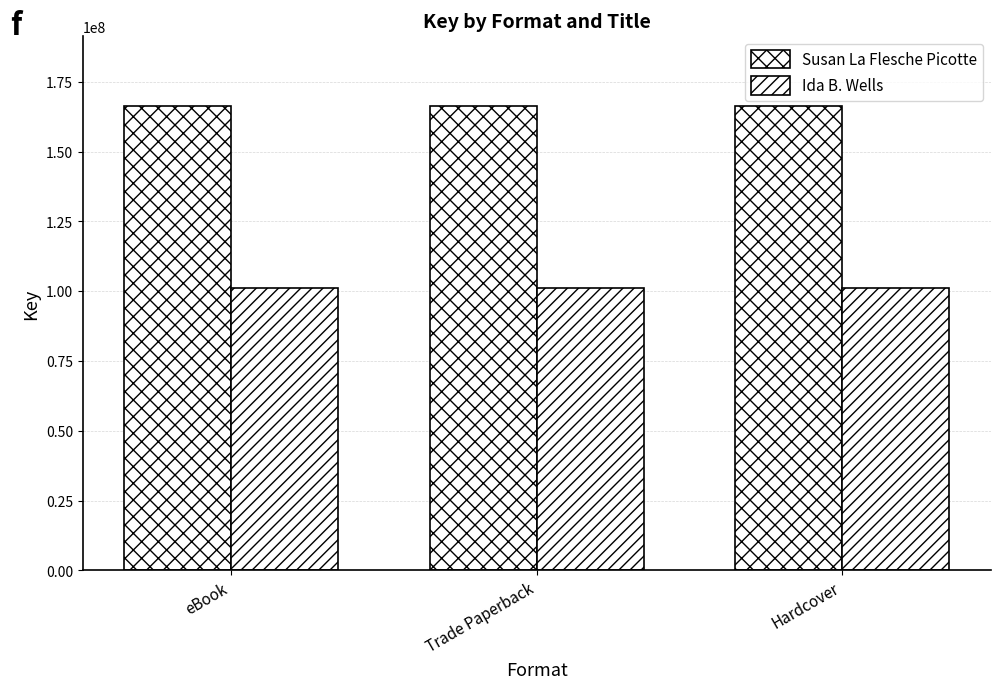

At how many categories does at least one series exceed 155408547?

3